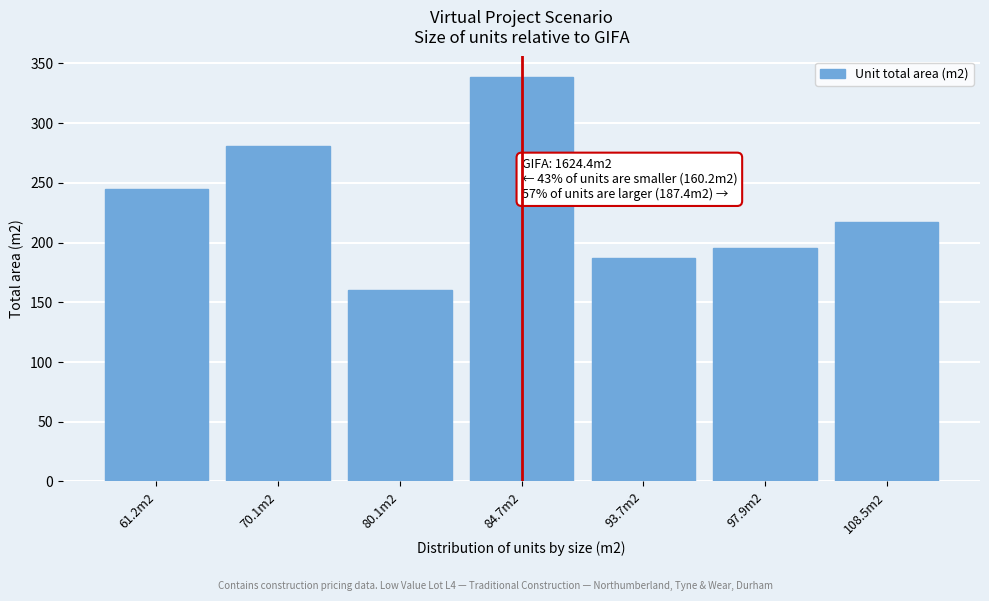

Reading right to left, list all the values displayed in this chart.

108.5m2=217.0	97.9m2=195.8	93.7m2=187.4	84.7m2=338.8	80.1m2=160.2	70.1m2=280.4	61.2m2=244.8